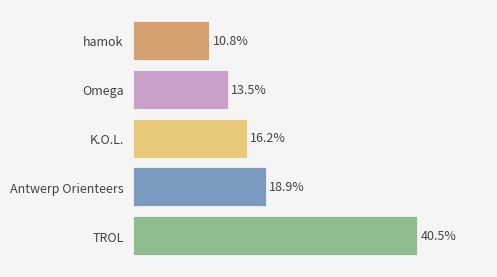

Between Antwerp Orienteers and TROL, which is larger?

TROL